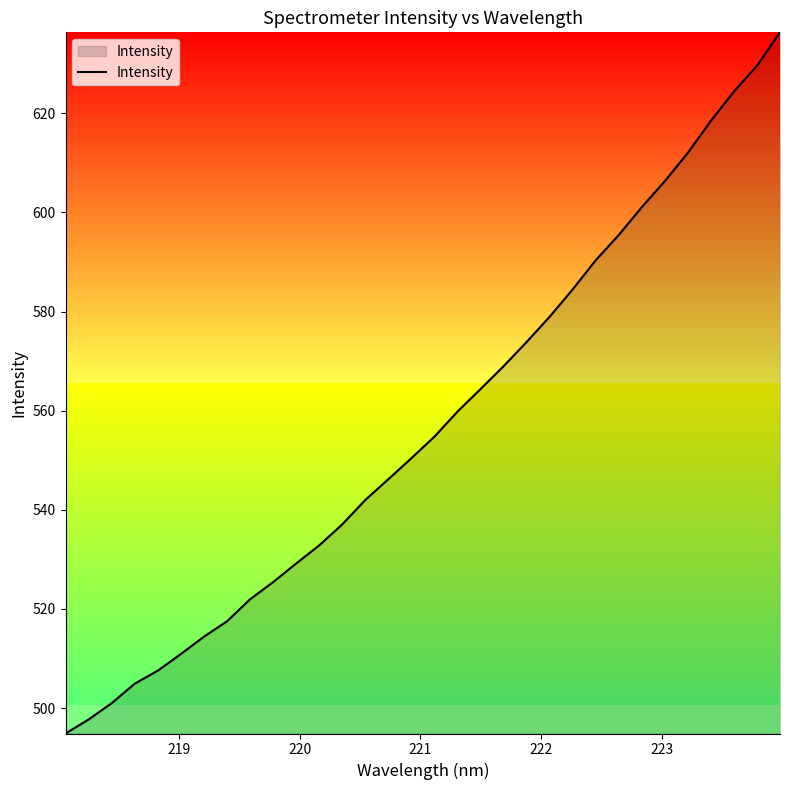

What is the sum of all values?

17833.3